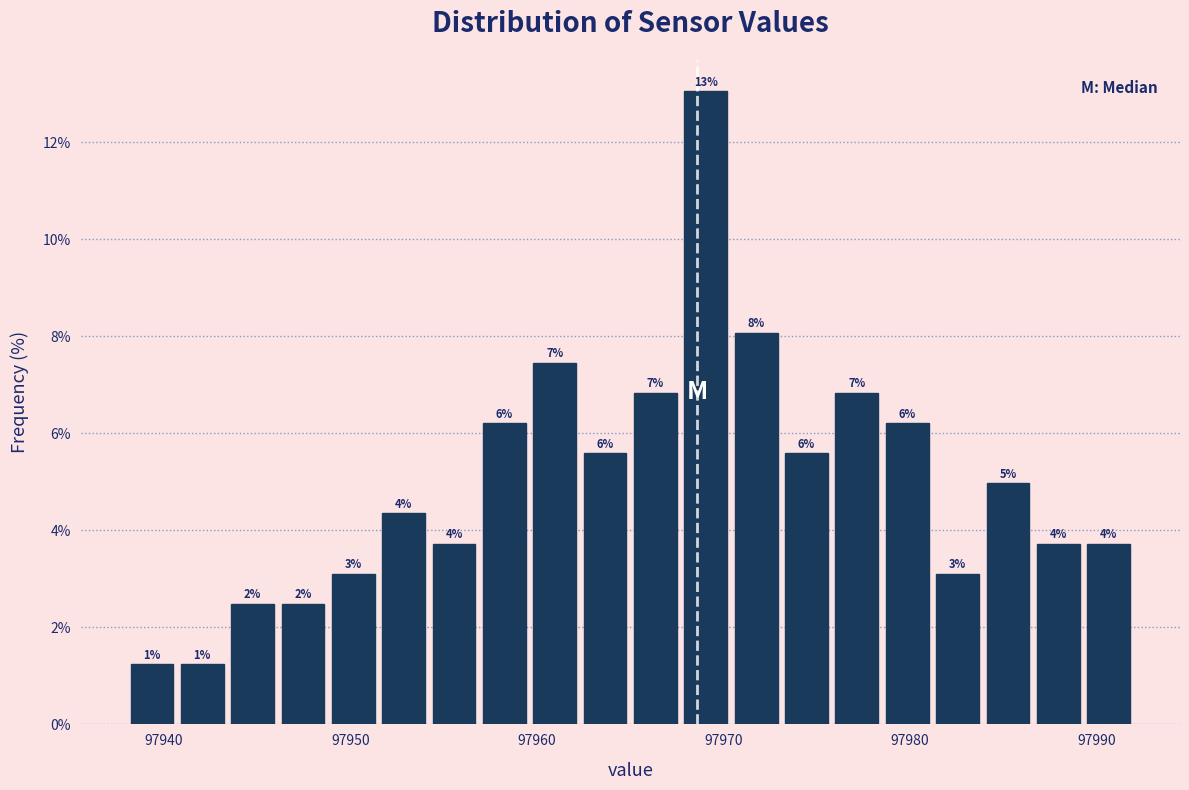

Read against the x-axis, roughly where is the centre of the tallest bar?

97969